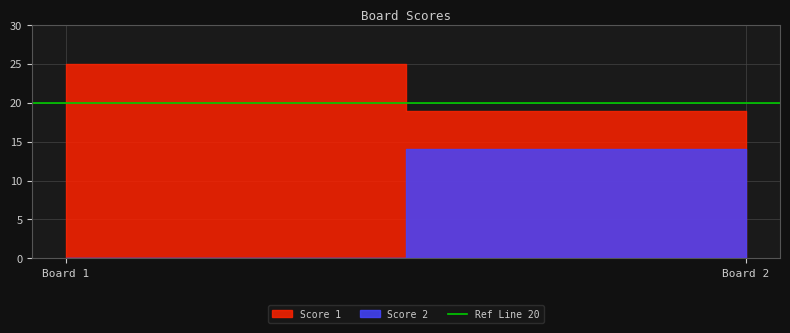

Is it true that Score 2 equals 0 at 1?

True